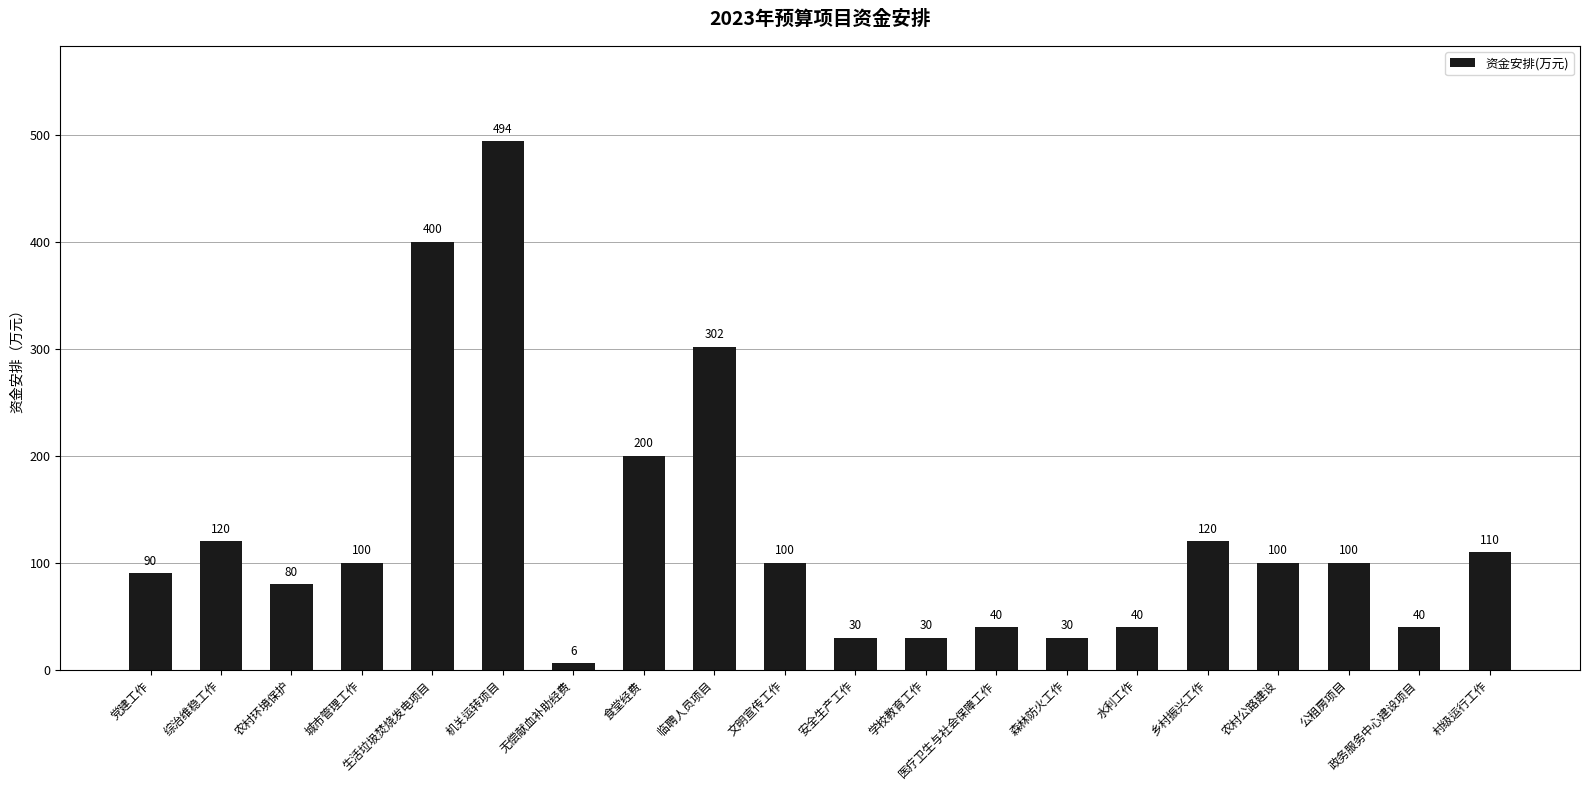

What is the label of the 5th bar from the left?

生活垃圾焚烧发电项目